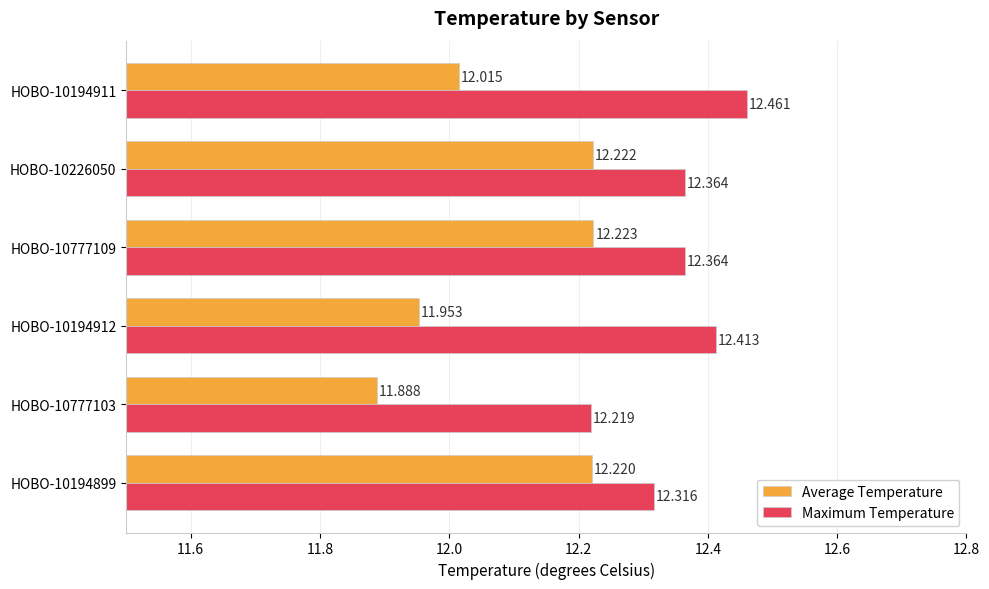

Rank the series by their average value, from highest to lowest.

Maximum Temperature, Average Temperature